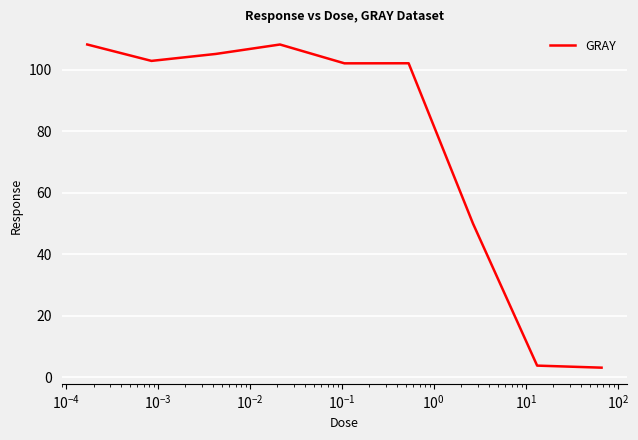

What is the greatest value displayed?

108.2